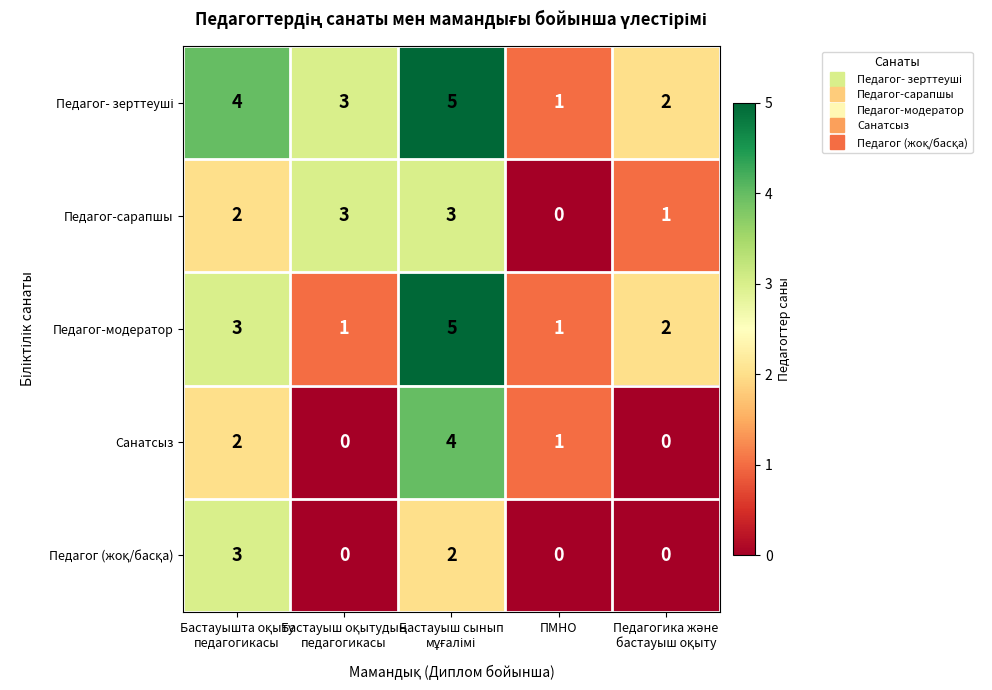

How many Педагог-сарапшы values are between 1 and 3?

4